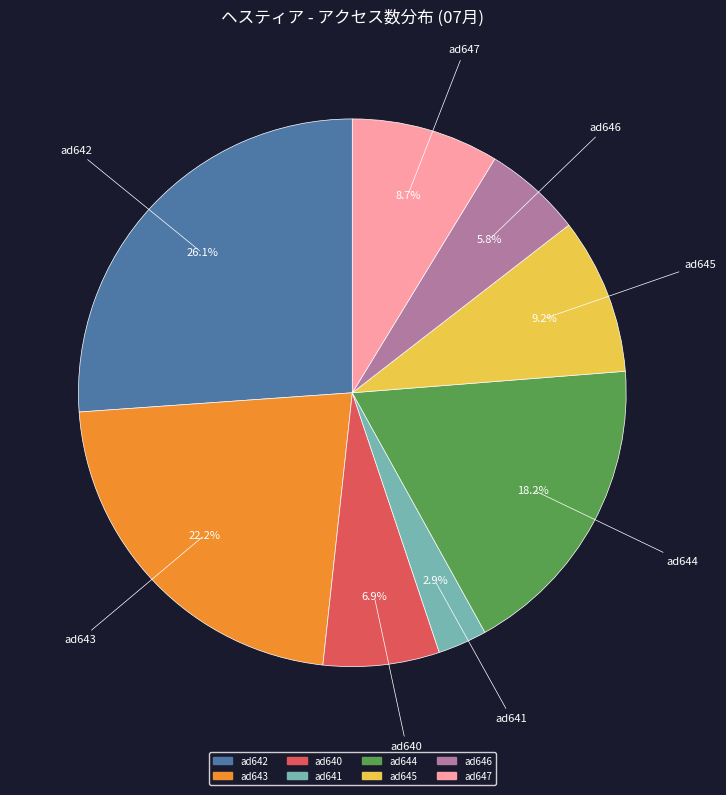

What percentage is NOT represented by ad647?

91.3%